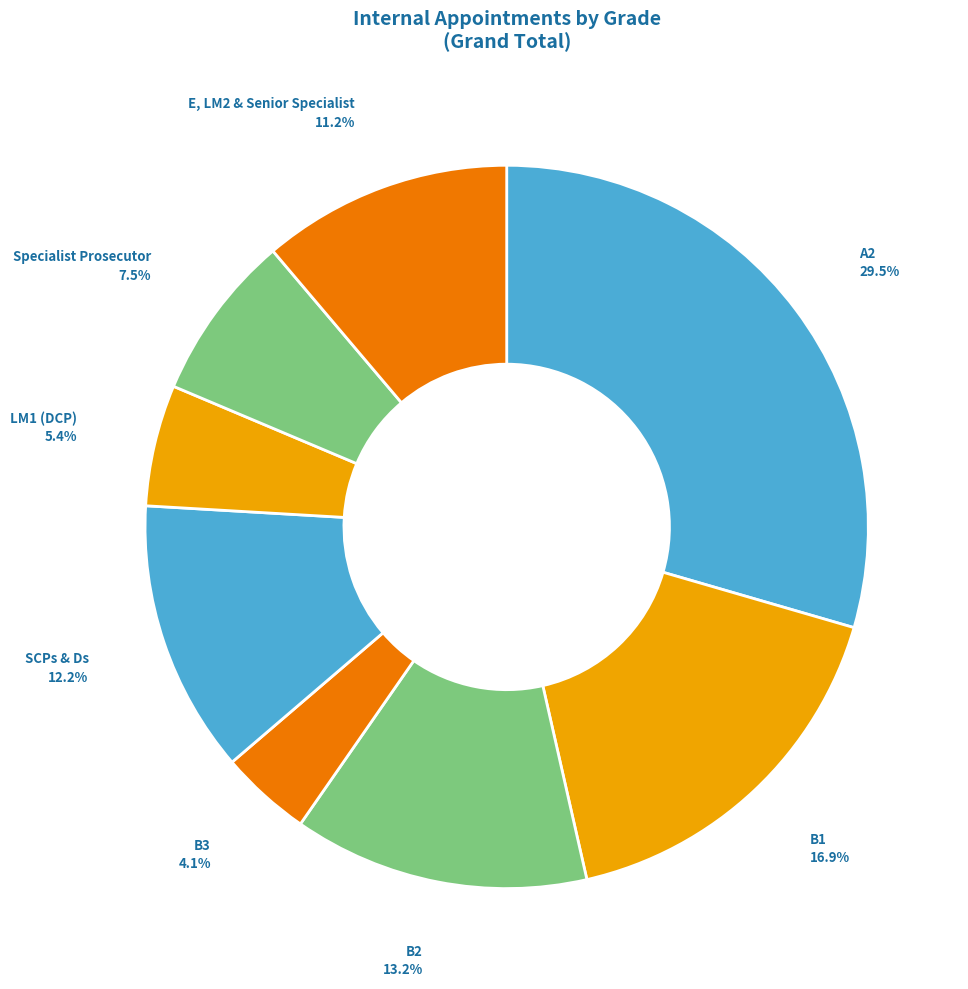

To the nearest percent, what is the combined percentage of Specialist Prosecutor and A2?

37%